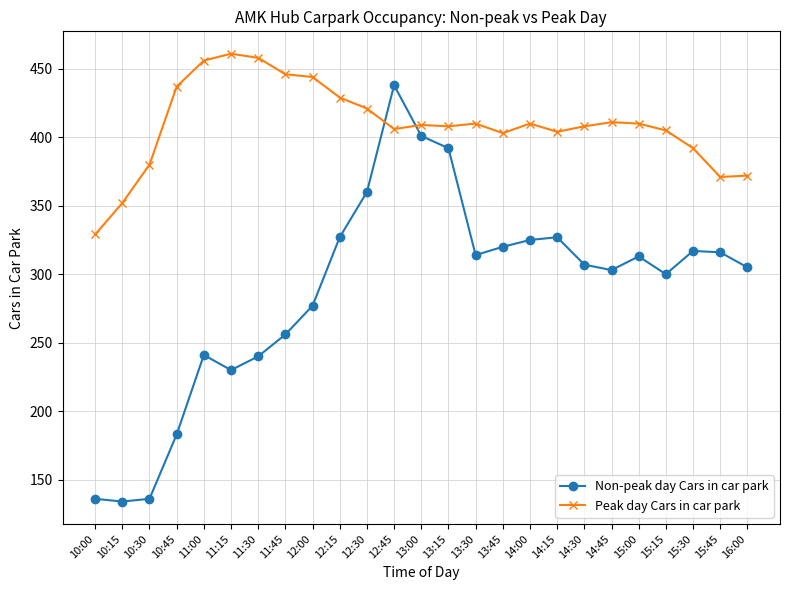

Which series has the widest spread of values?

Non-peak day Cars in car park